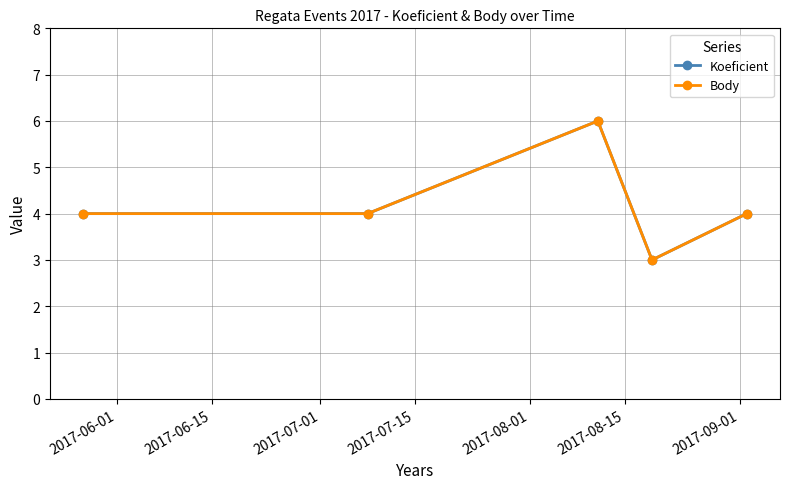

Where is Koeficient nearest to the value 4?

2017-06-01